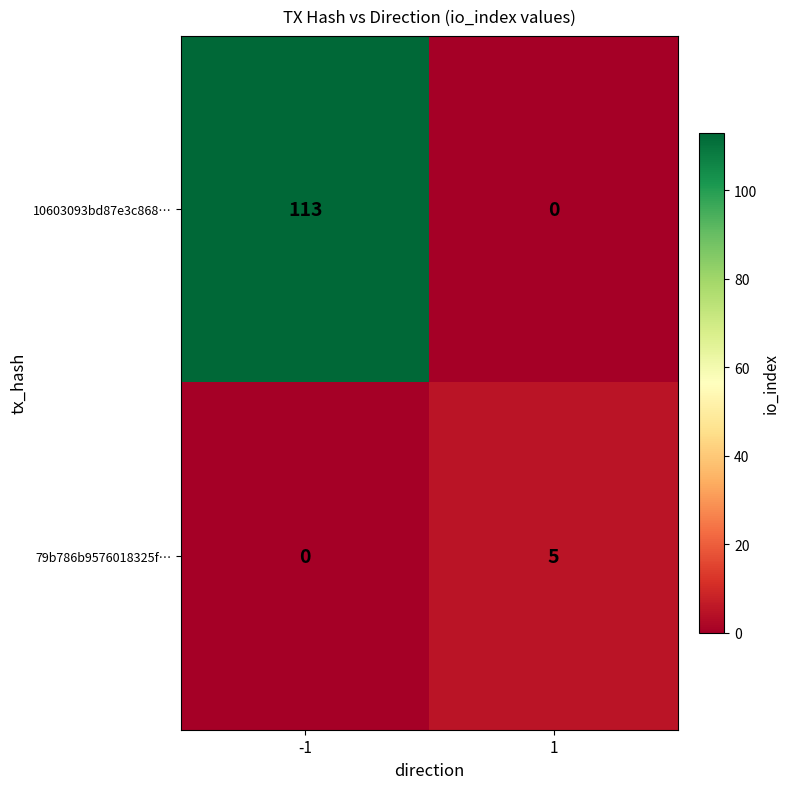

Reading left to right, what are all the values shown in this chart?

10603093bd87e3c868…: 113	0
79b786b9576018325f…: 0	5